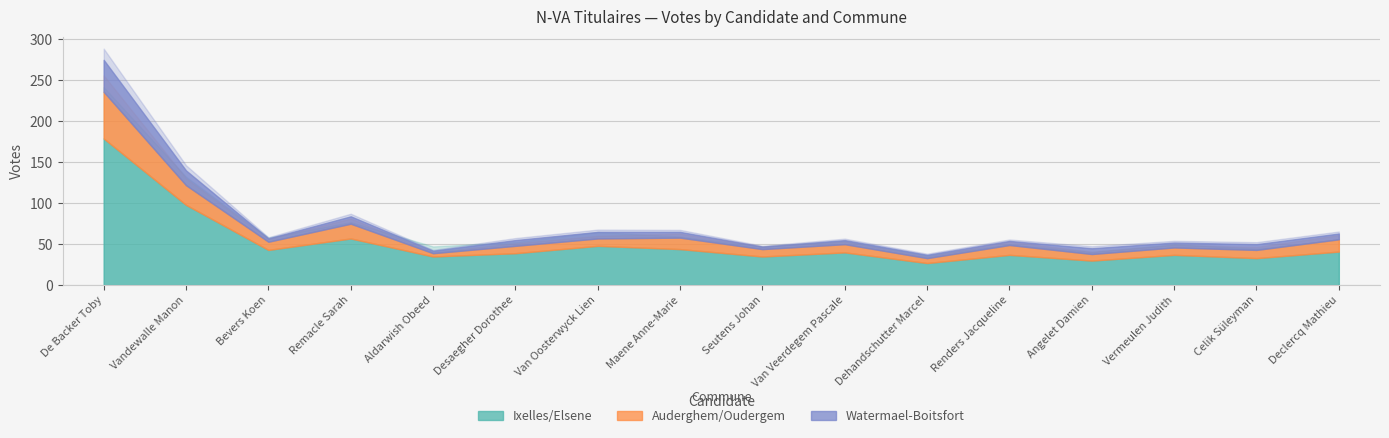

Which series has the largest total across all categories?

Ixelles/Elsene